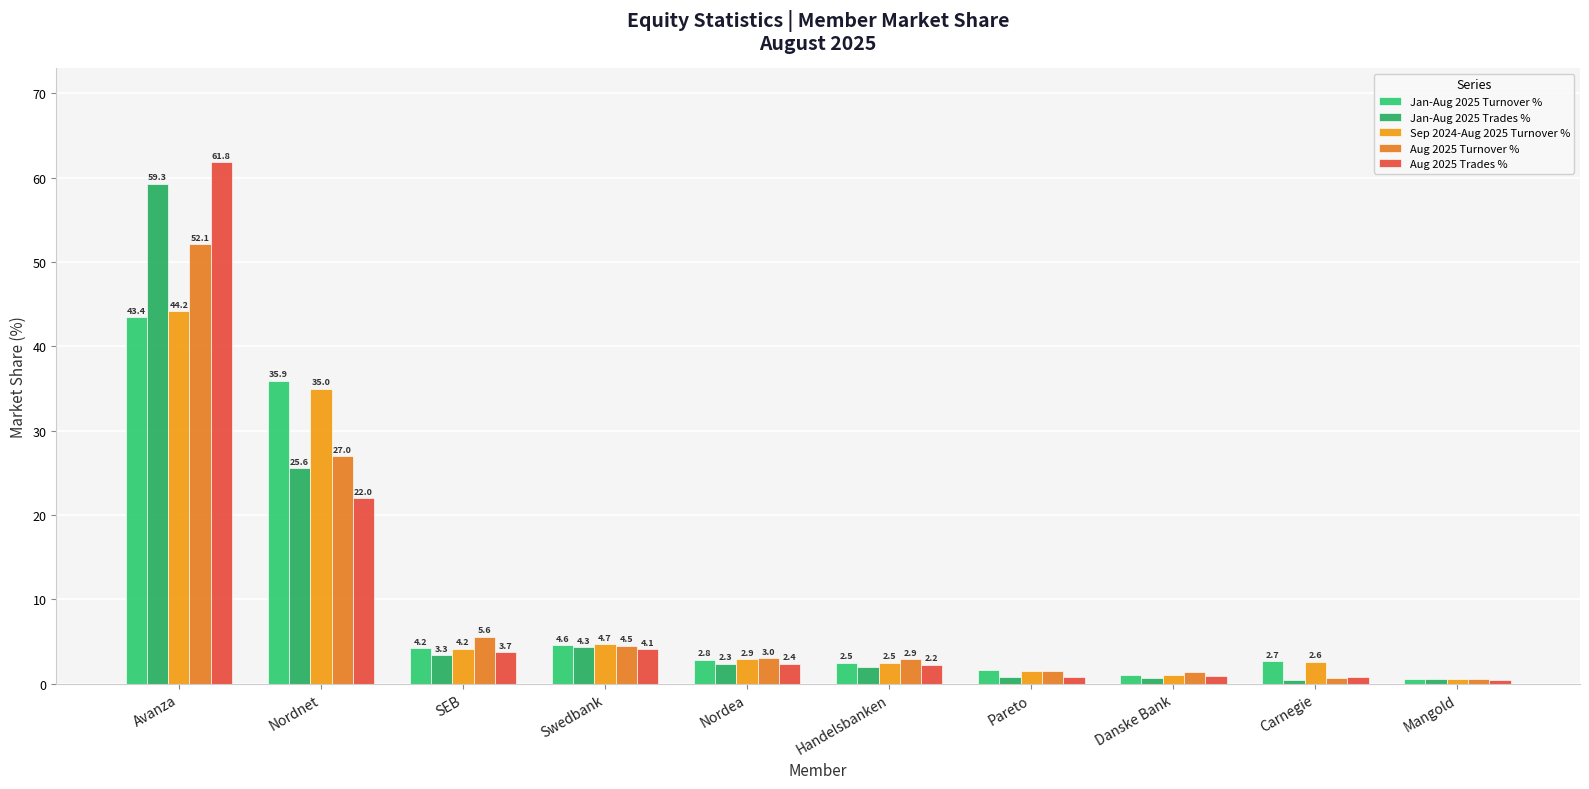

True or false: Jan-Aug 2025 Trades % has a value of 4.3 at Swedbank.

True